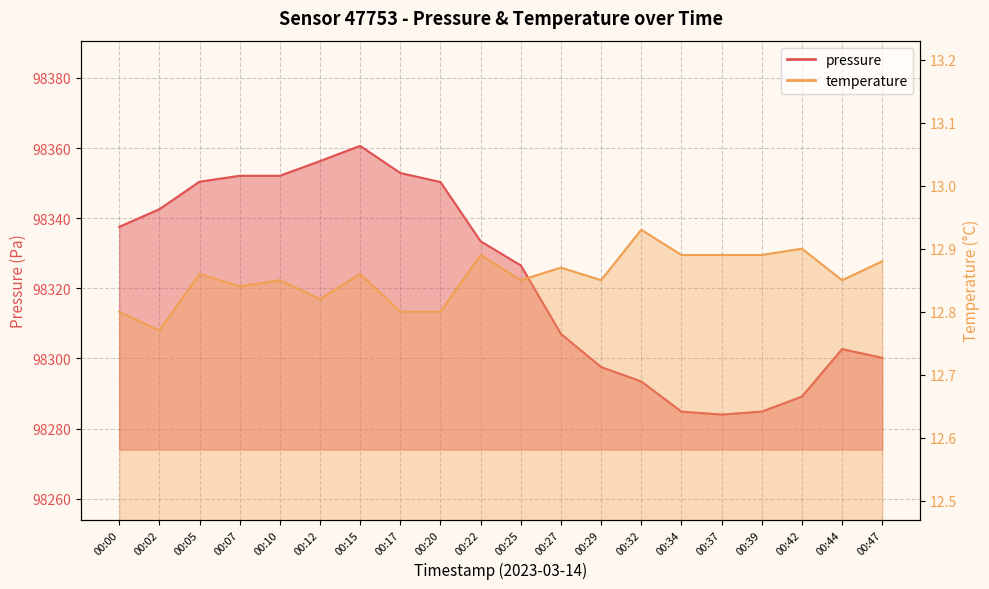

Between 00:27 and 00:47, which series saw the biggest shift?

pressure